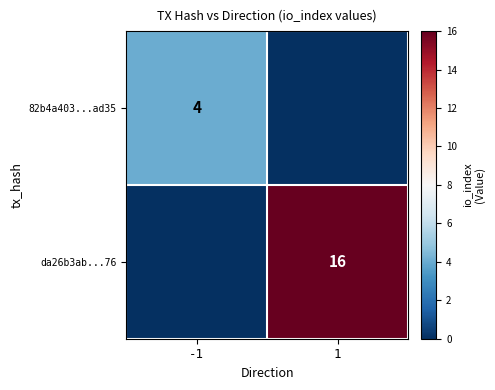

Is it true that 82b4a403...ad35 equals 4 at -1?

True